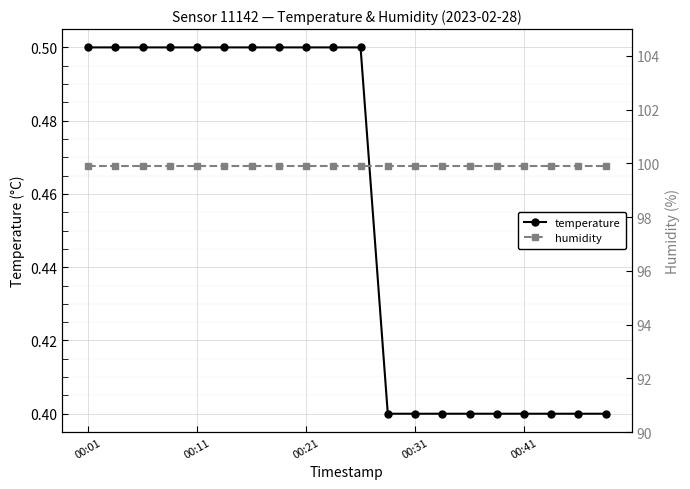

What is the maximum value for temperature?

0.5